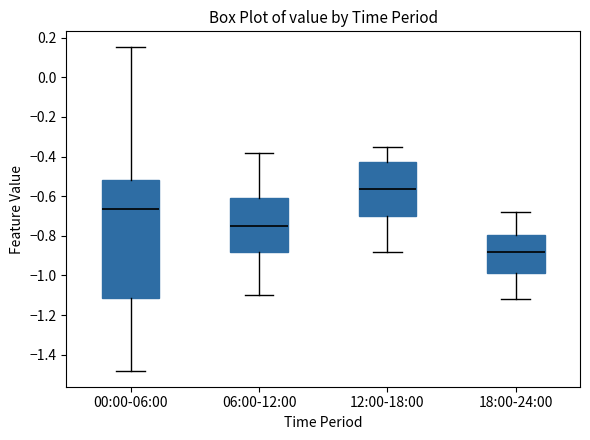

Reading left to right, transcribe this box plot: for each box, give where its median line is, the range the box spans, and where its two whiskers end, as read against the y-axis. The values are not printed on the chart, so give them approximately, as read against the axis.

00:00-06:00: median -0.66, box -1.12 to -0.52, whiskers -1.48 to 0.16
06:00-12:00: median -0.74, box -0.88 to -0.60, whiskers -1.10 to -0.38
12:00-18:00: median -0.56, box -0.70 to -0.42, whiskers -0.88 to -0.34
18:00-24:00: median -0.88, box -0.98 to -0.80, whiskers -1.12 to -0.68